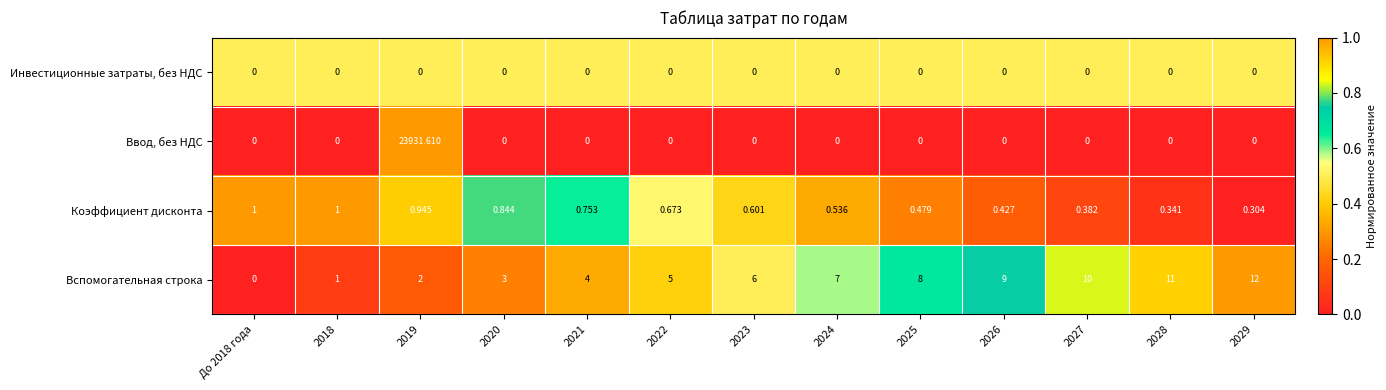

Rank the series by their maximum value, from lowest to highest.

Инвестиционные затраты, без НДС, Коэффициент дисконта, Вспомогательная строка, Ввод, без НДС